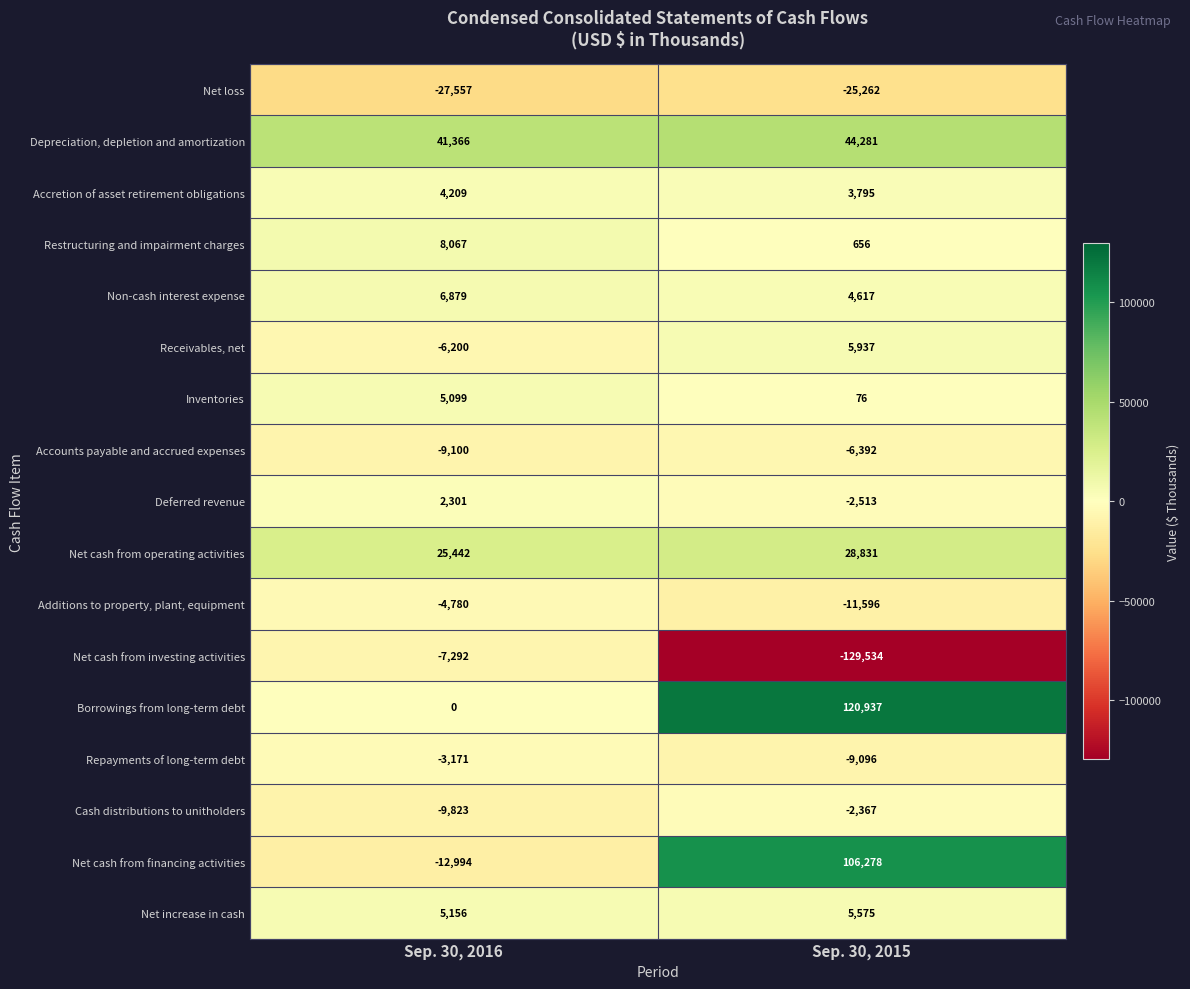

What is the minimum value shown in the chart?

-129534